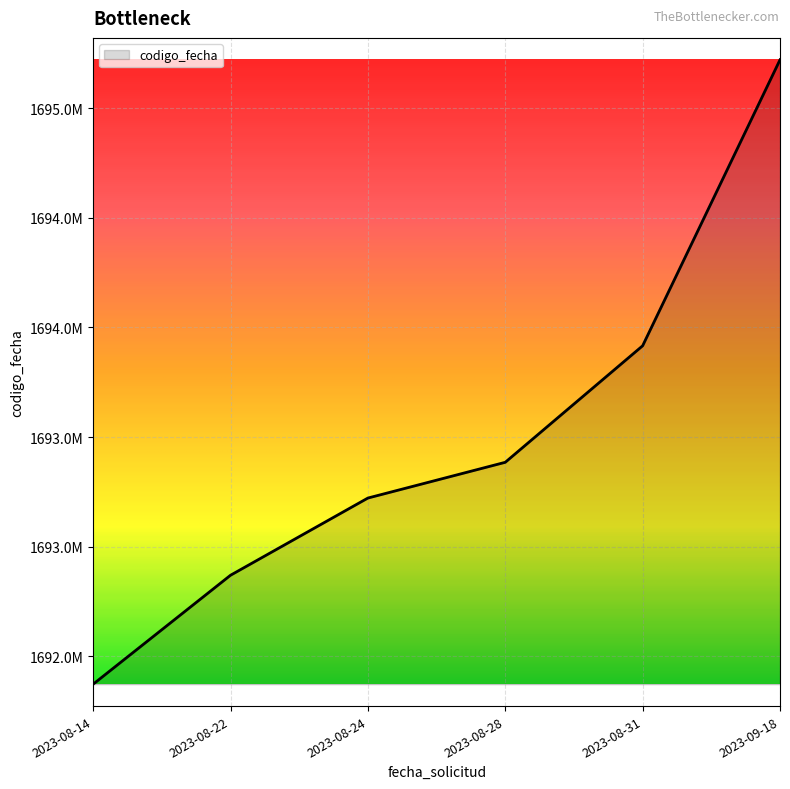

Between 2023-08-28 and 2023-08-22, which is larger?

2023-08-28